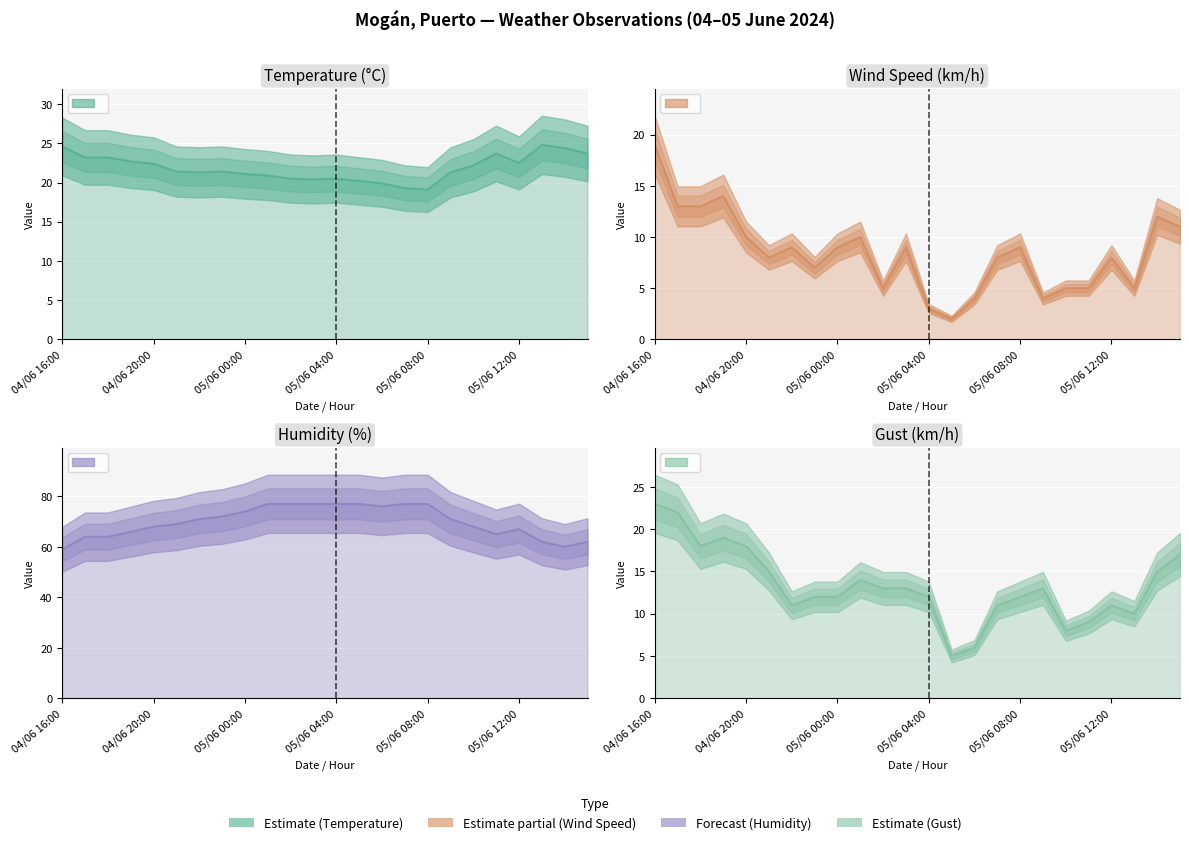

What is the total value across all series at 04/06 22:00?

112.3